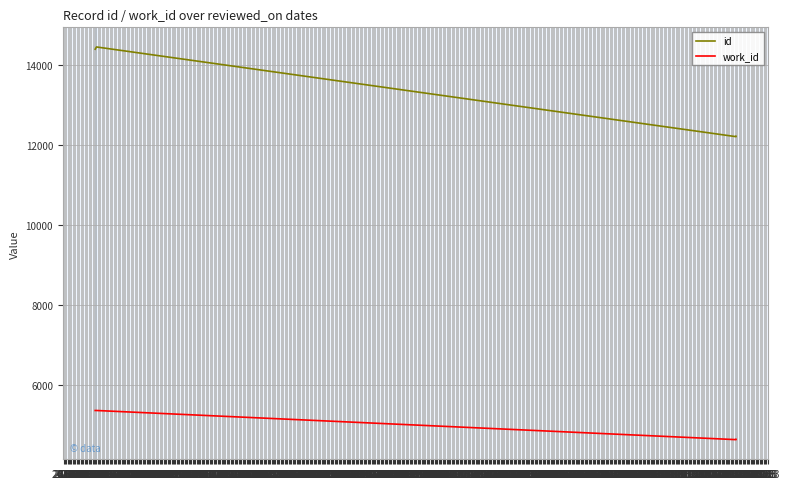

What is the average value of the work_id series?

4930